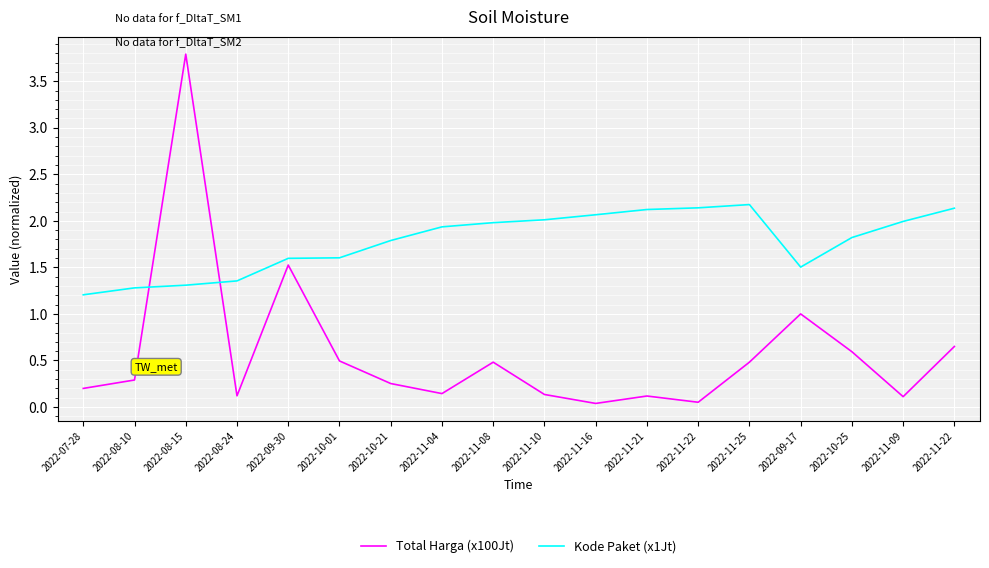

After their last crossing, which series has the higher values: Kode Paket (x1Jt) or Total Harga (x100Jt)?

Kode Paket (x1Jt)